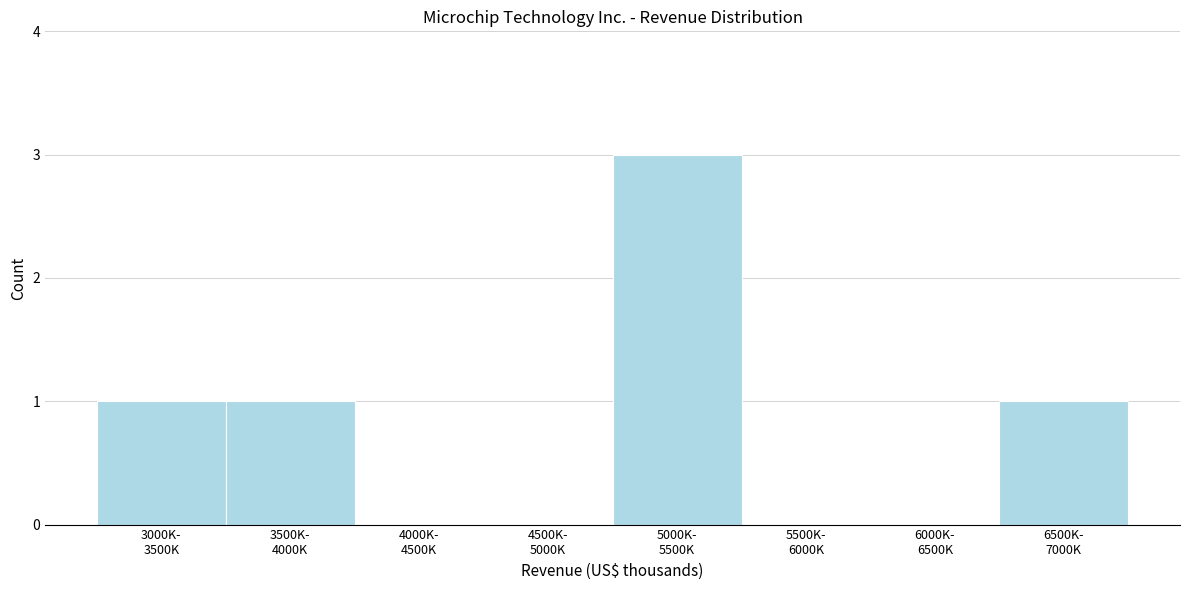

What is the greatest value displayed?

3